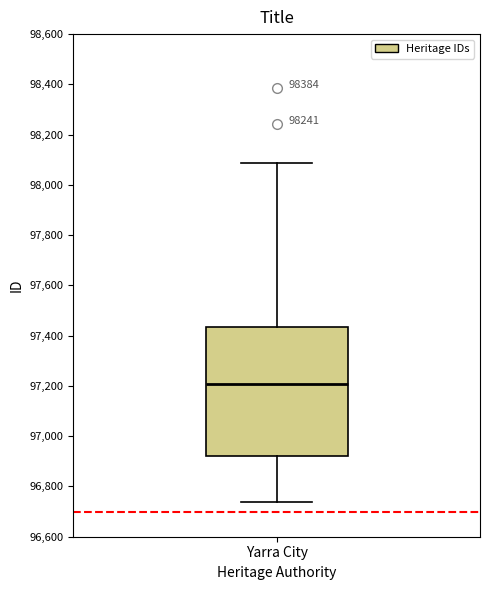

Transcribe this box plot: give where the median line is, the range the box spans, and where the two whiskers end, as read against the y-axis. The values are not printed on the chart, so give them approximately, as read against the axis.

median 97200, box 96920 to 97440, whiskers 96740 to 98080